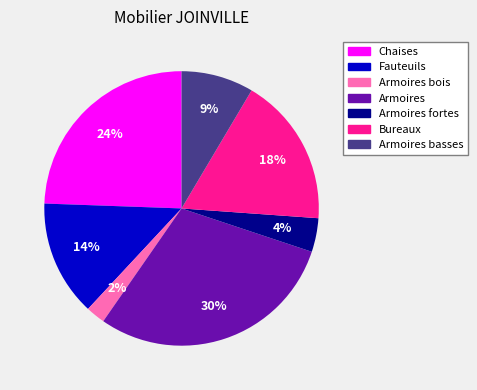

Which has a higher value, Bureaux or Fauteuils?

Bureaux